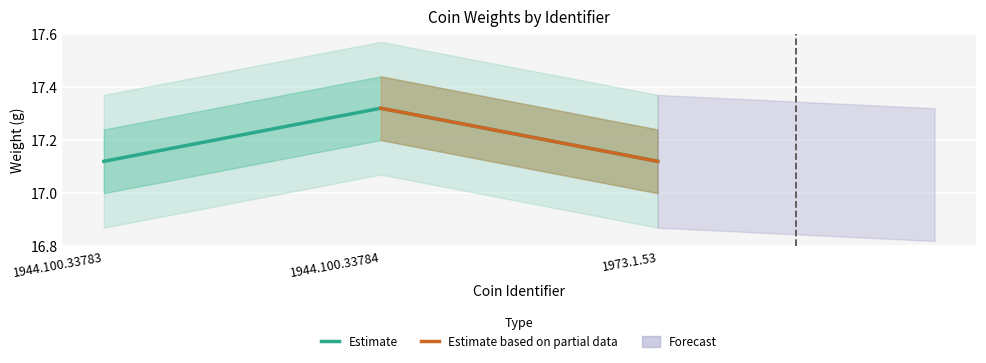

Reading right to left, extract all data points from this chart.

17.1	17.3	17.1